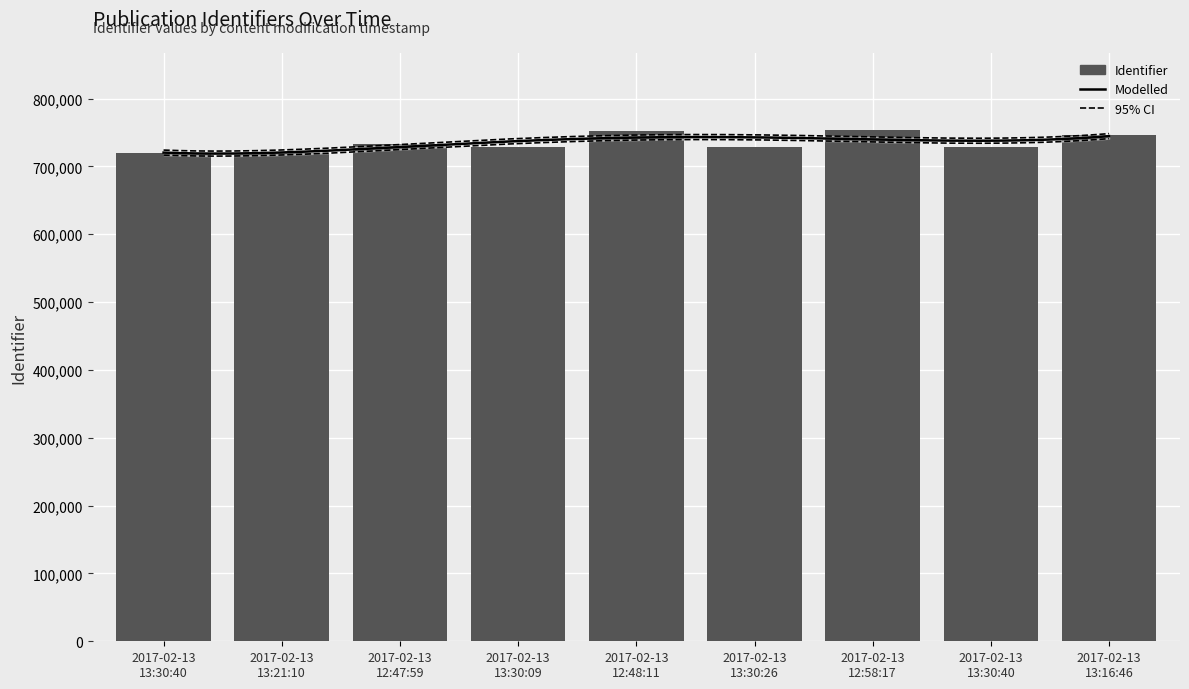

What is the difference between the values at 2017-02-13 13:16:46 and 2017-02-13 12:48:11?

6148